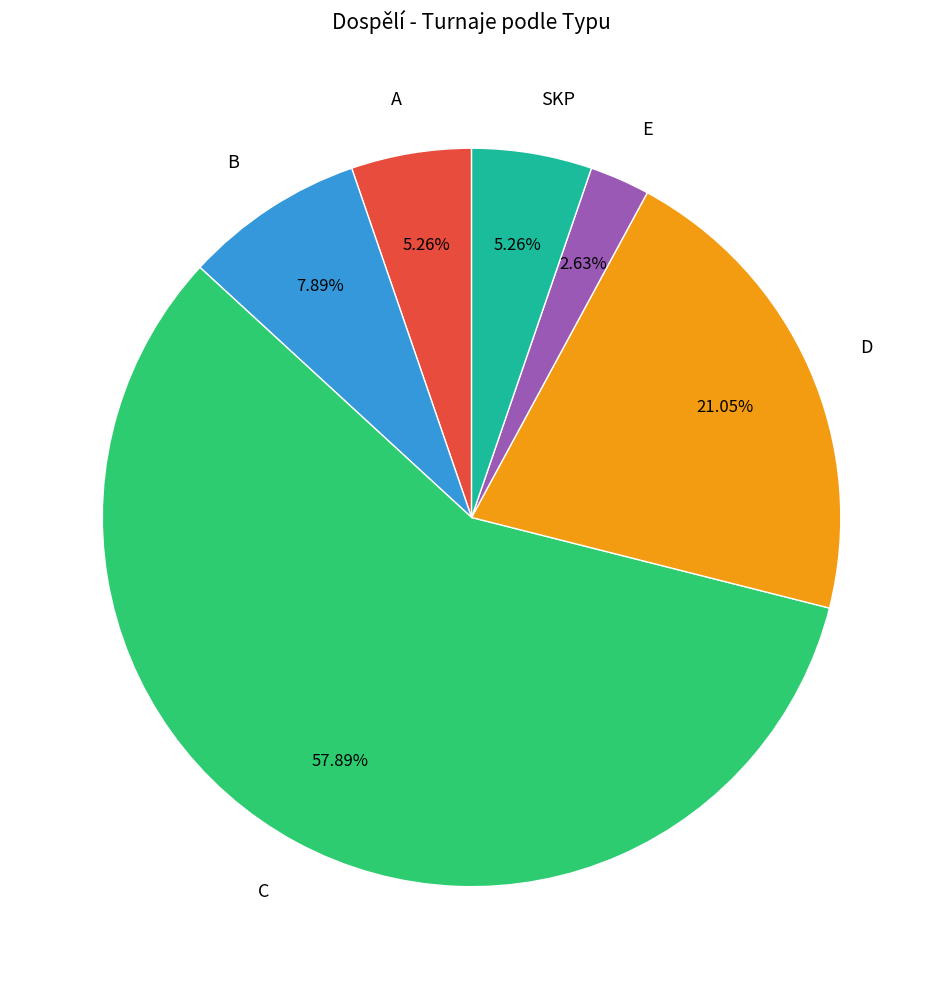

Which category accounts for the majority?

C